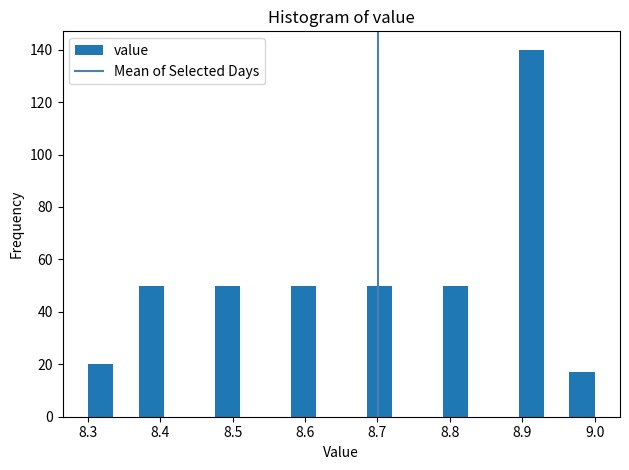

Read against the x-axis, roughly where is the centre of the tallest bar?

8.91